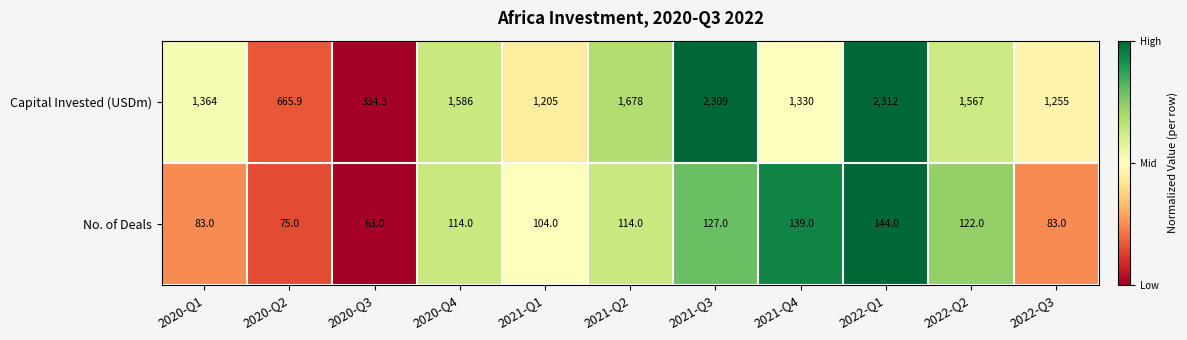

List the series in order of their overall mean, highest first.

Capital Invested (USDm), No. of Deals